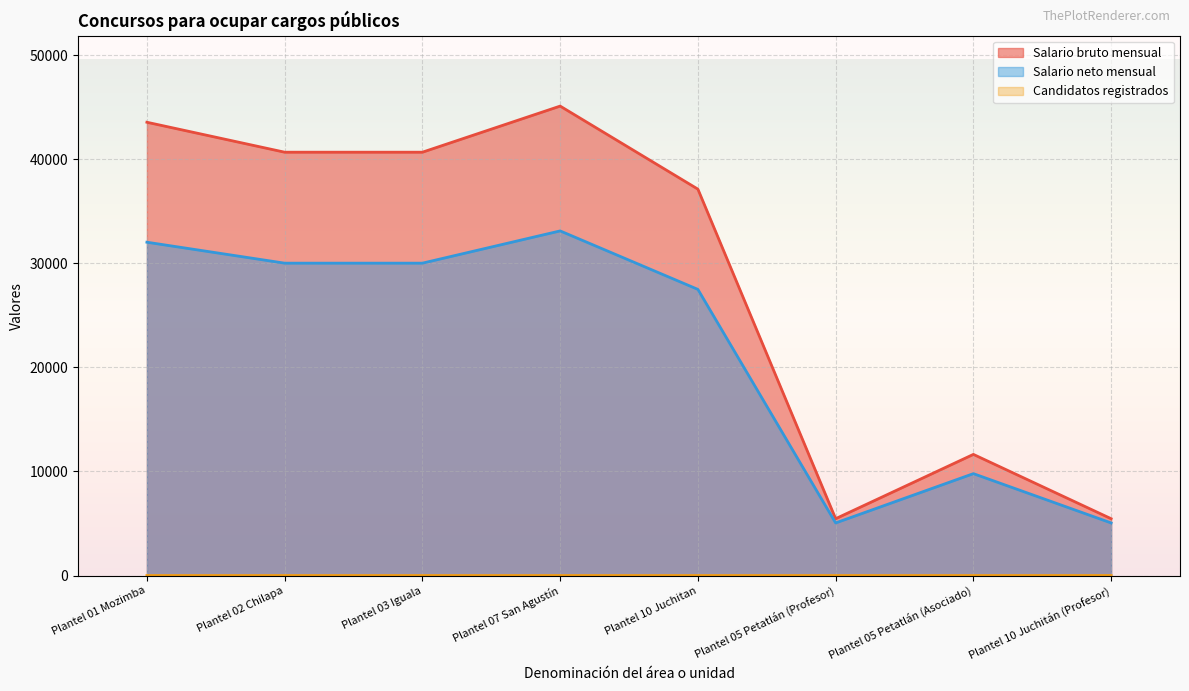

At which category does Salario bruto mensual reach its first local valley?

Plantel 05 Petatlán (Profesor)